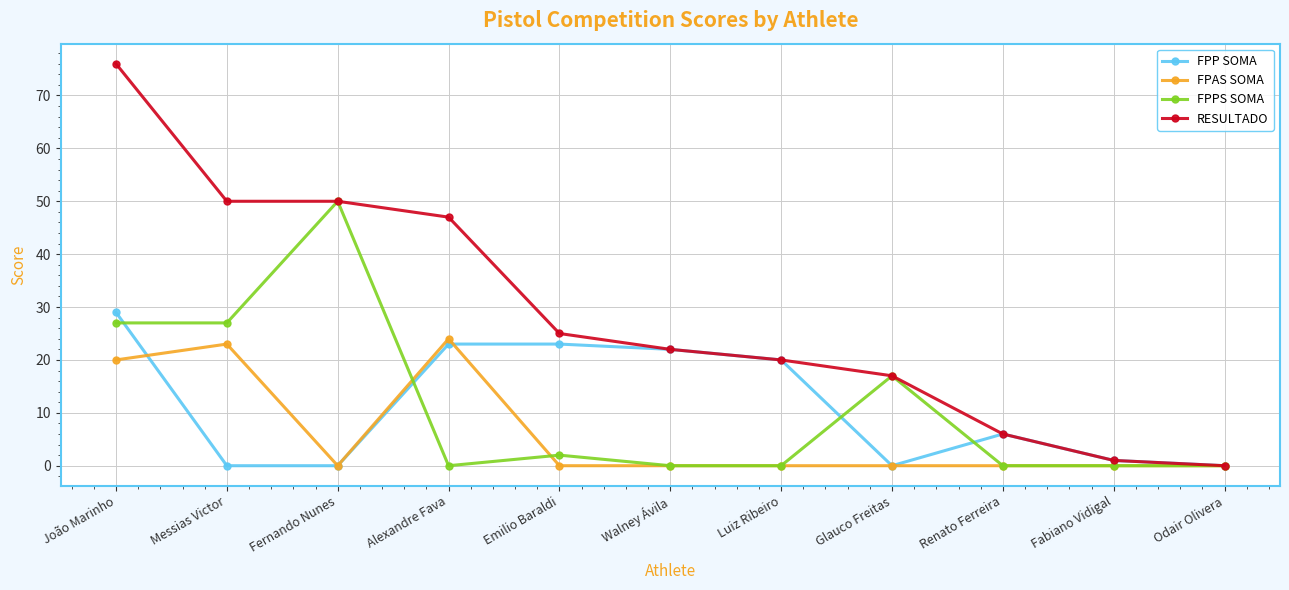

At which label is FPP SOMA closest to 14?

Luiz Ribeiro